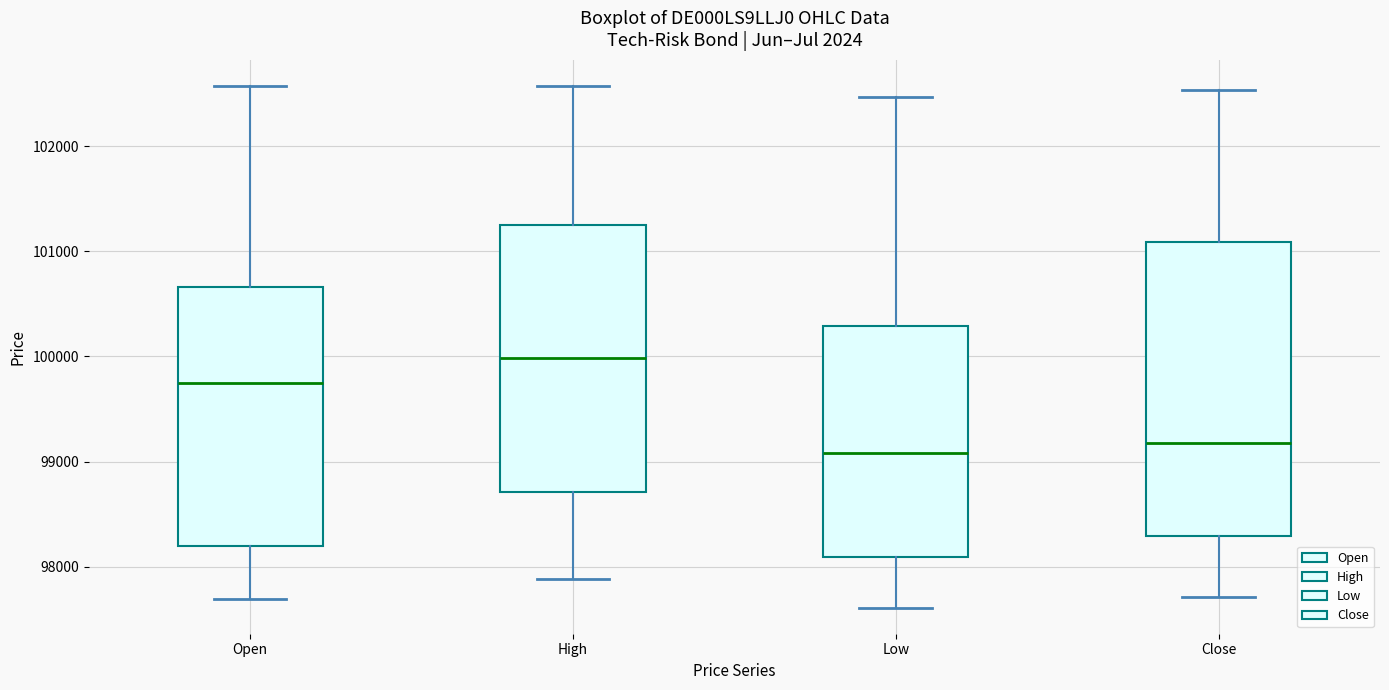

Where does the lower whisker of the box for High end on the y-axis? The values are not printed on the chart, so give them approximately, as read against the axis.

97900